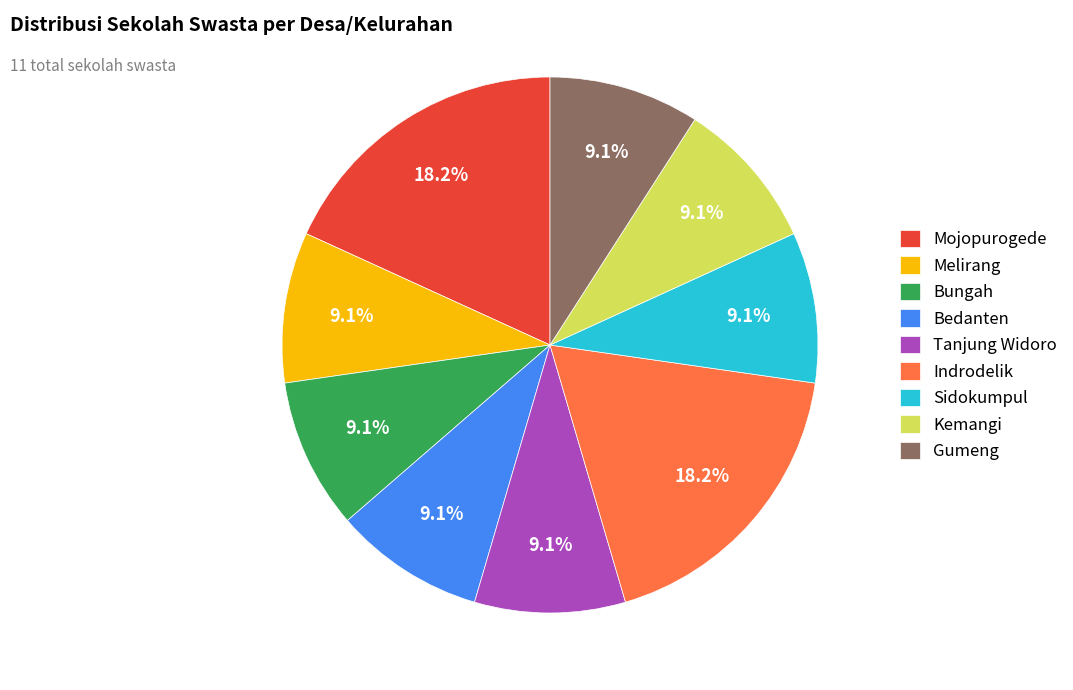

Combined, do Kemangi and Gumeng account for over 50%?

No